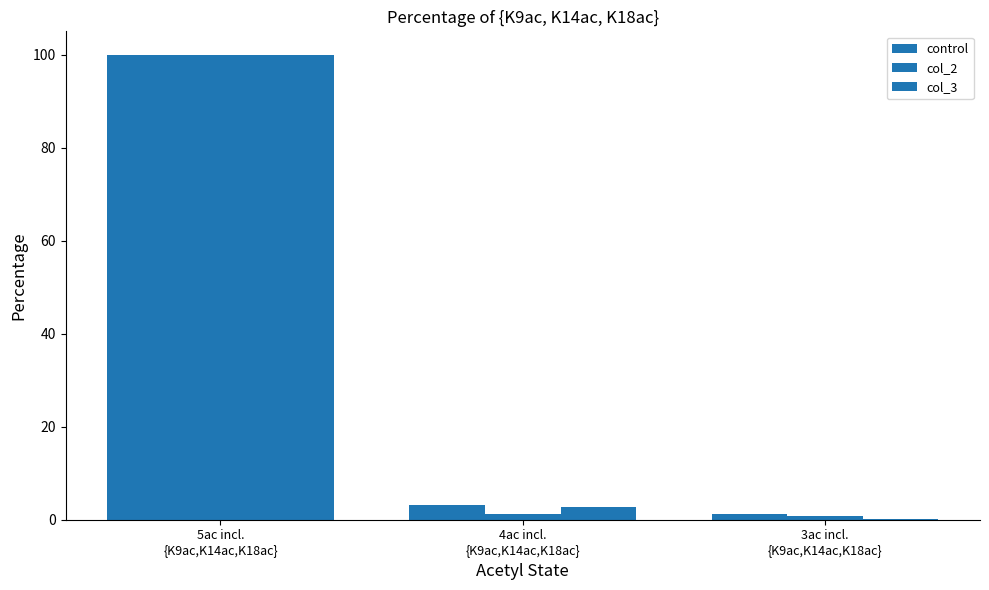

At which label is col_3 closest to 50?

4ac incl.
{K9ac,K14ac,K18ac}